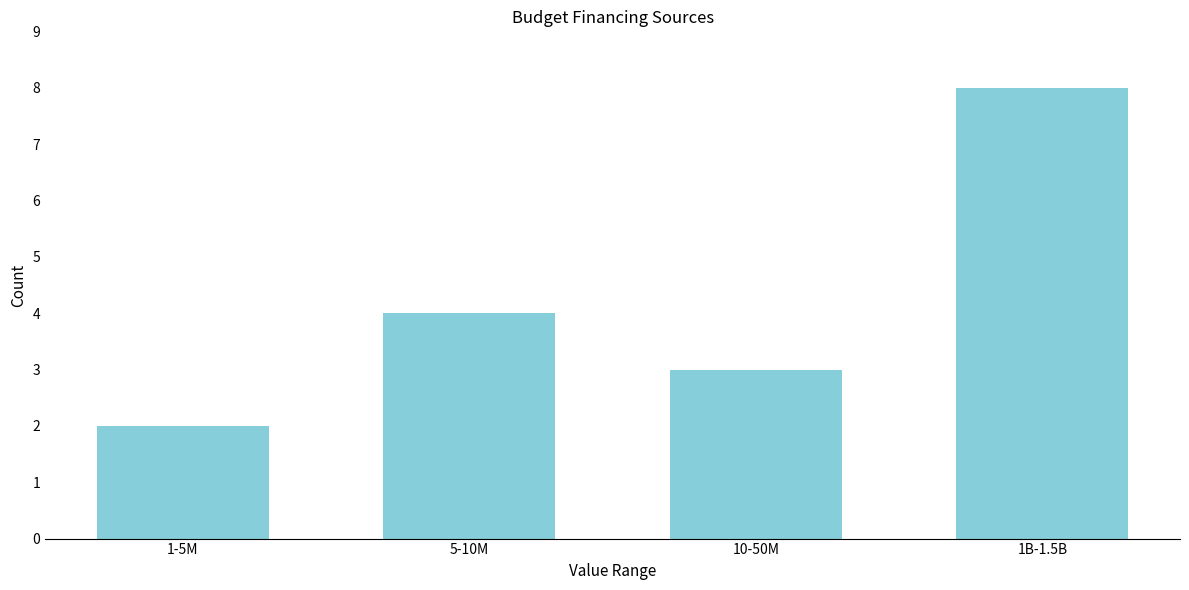

Reading right to left, transcribe all the data shown in this chart.

1B-1.5B=8	10-50M=3	5-10M=4	1-5M=2